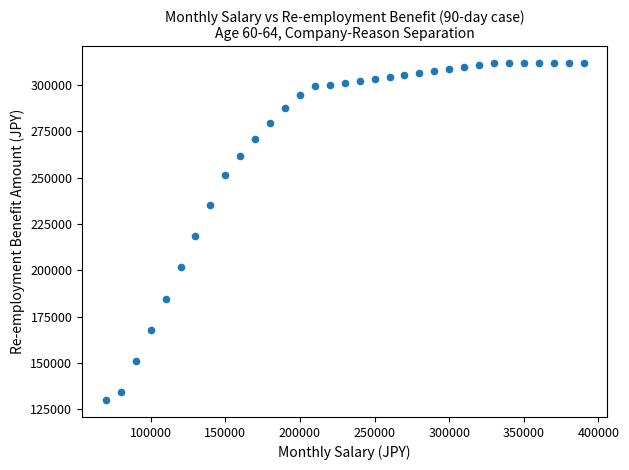

What is the range of Y values (max minus min)?

182007